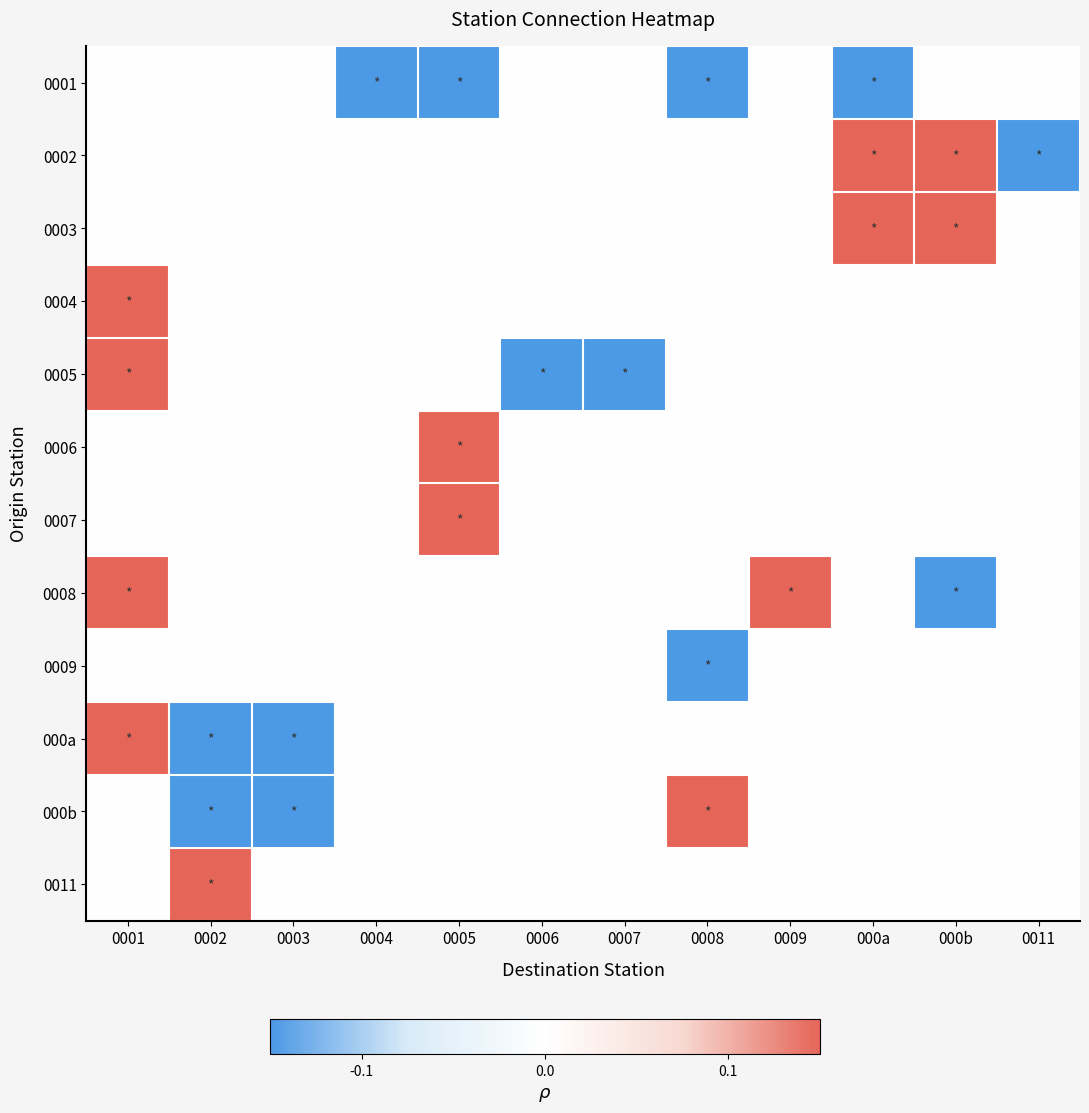

Between 0003 and 0011, which is larger?

0003